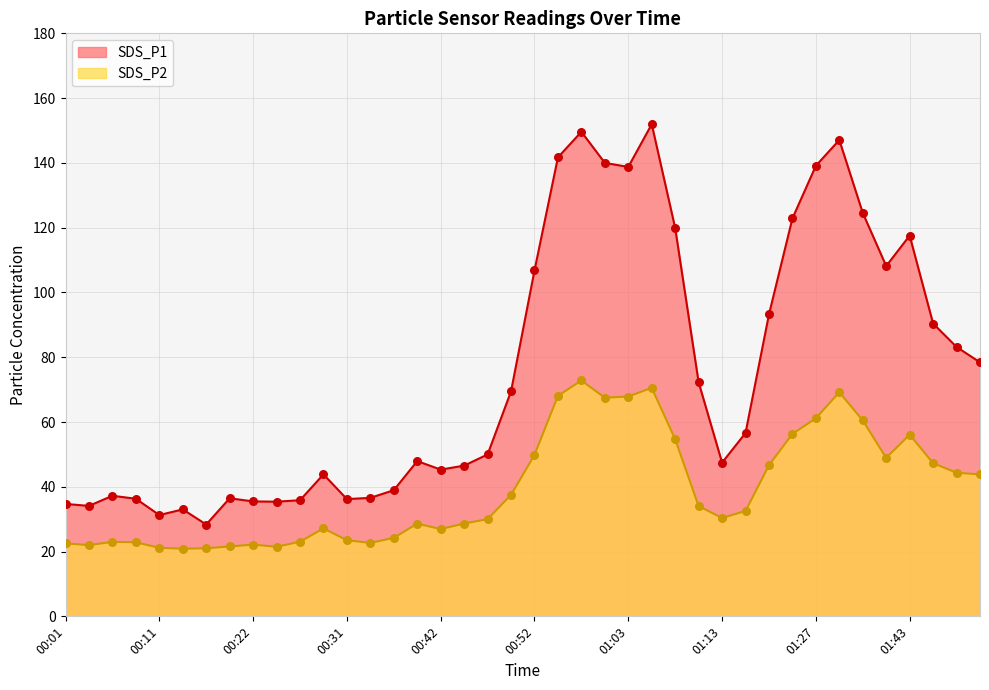

Is the value of SDS_P1 at 00:24 greater than the value of SDS_P2 at 00:26?

Yes